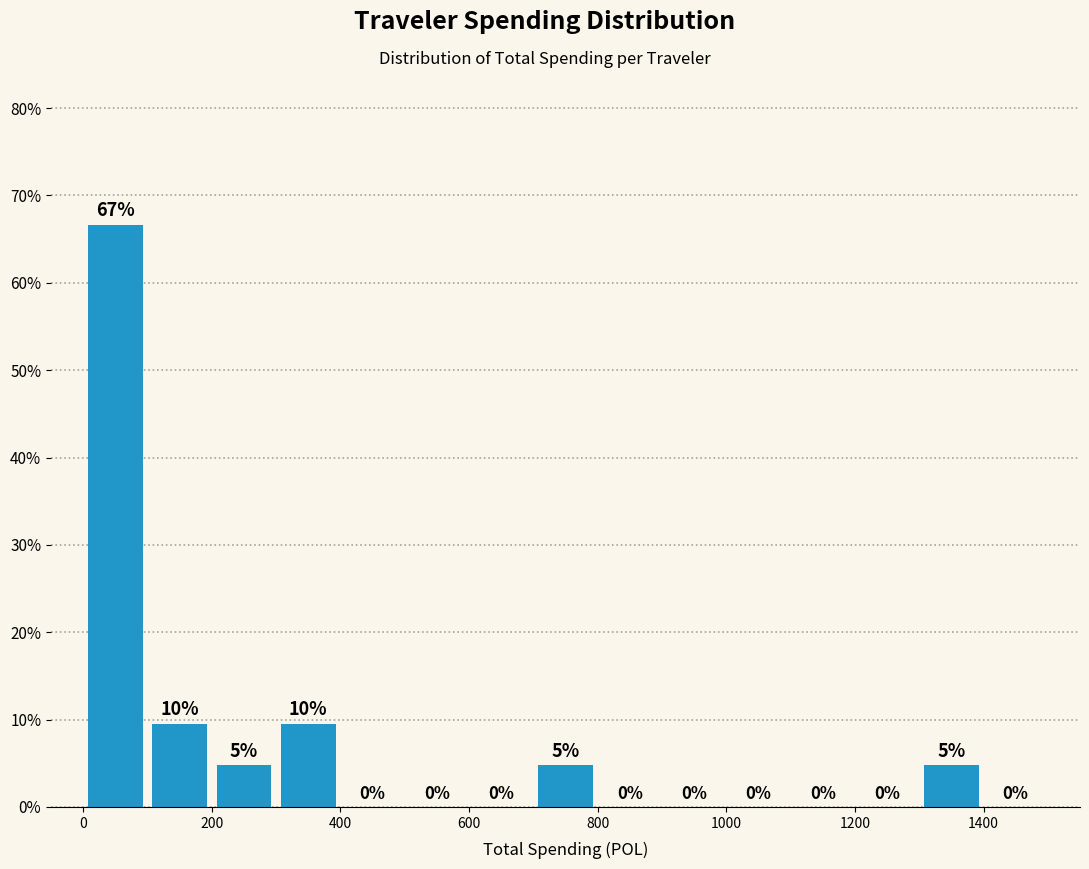

Over which range of the x-axis is the bar tallest?

0 to 100